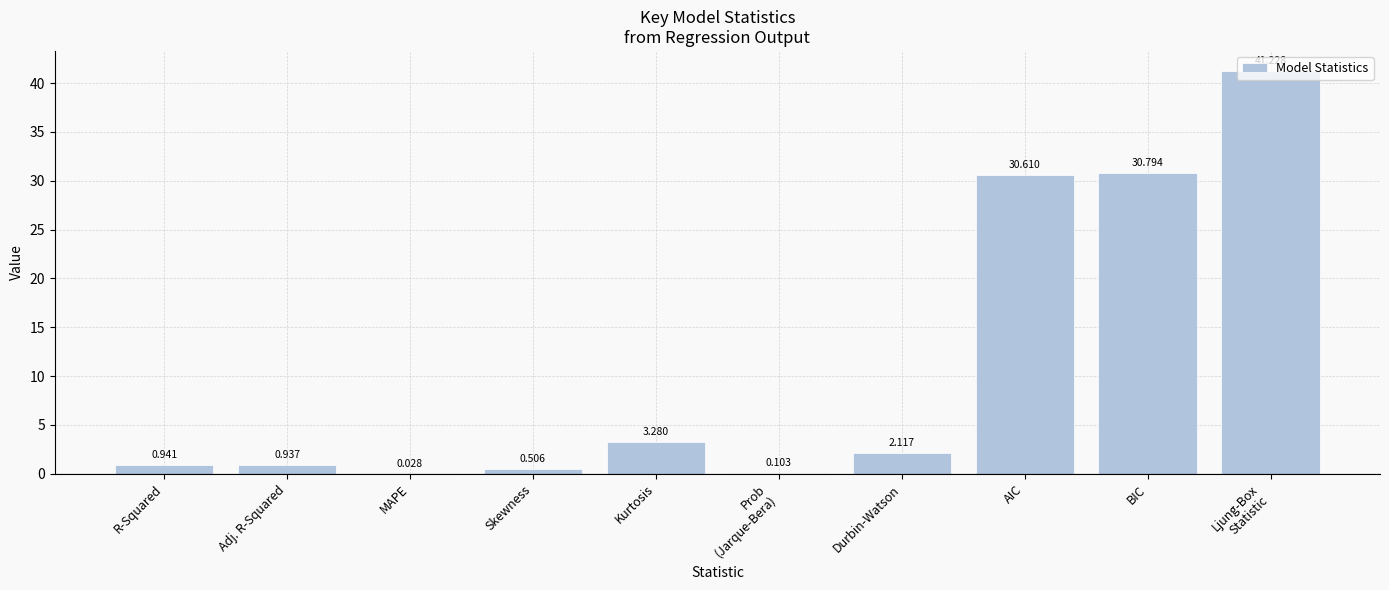

Between Durbin-Watson and AIC, which is larger?

AIC